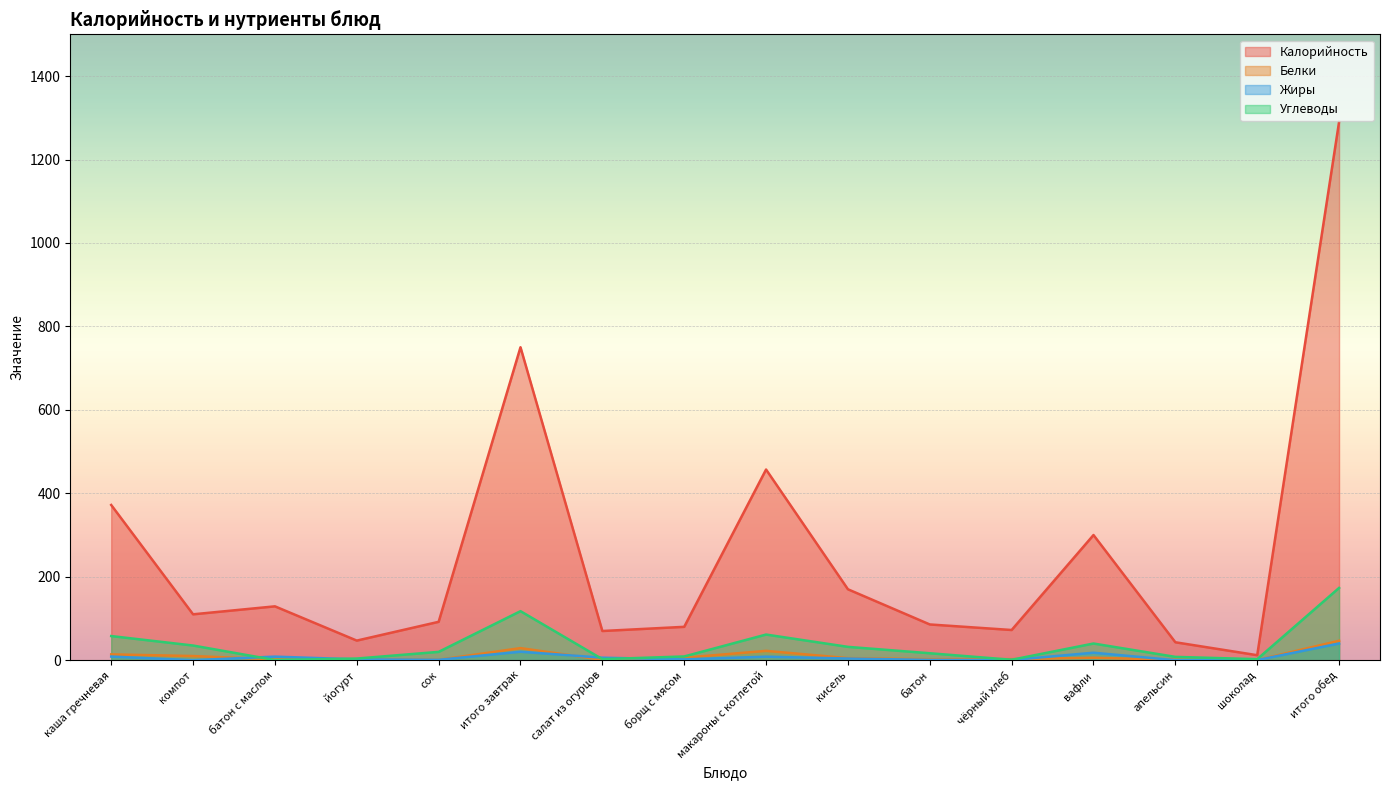

The Калорийность series shows 101.7 at салат из огурцов. True or false?

False